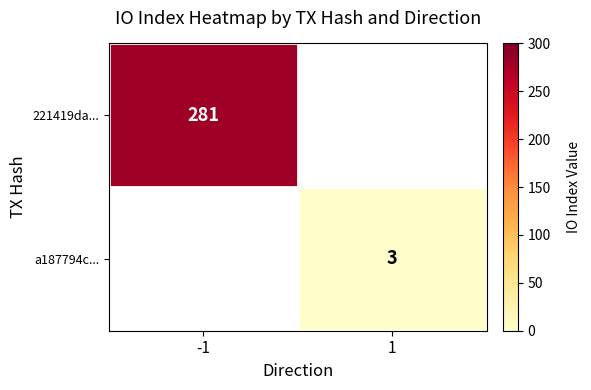

The 221419da... series shows 281 at -1. True or false?

True